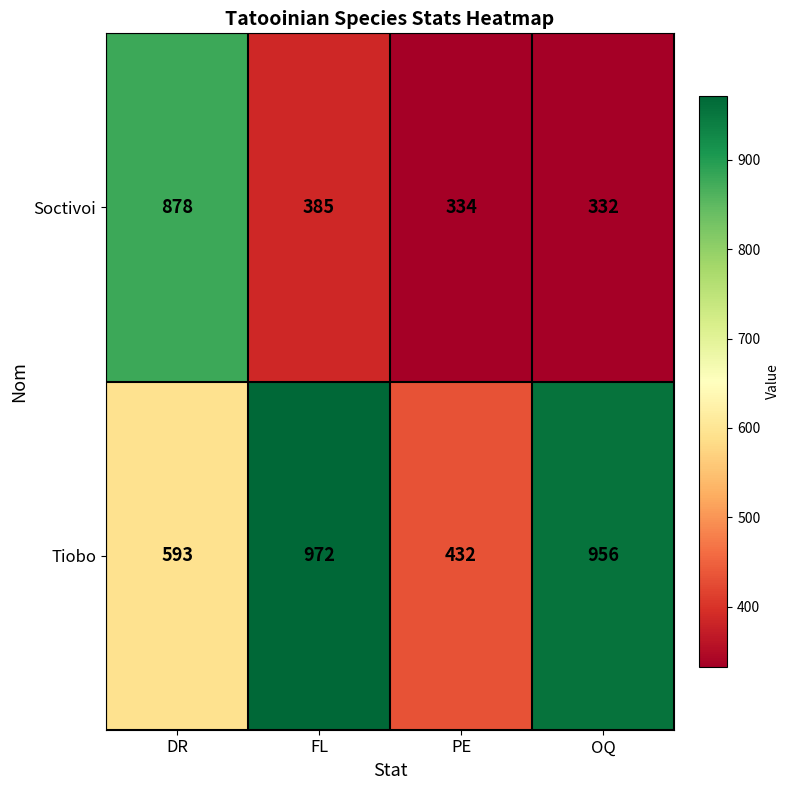

Reading left to right, list all the values displayed in this chart.

Soctivoi: DR=878	FL=385	PE=334	OQ=332
Tiobo: DR=593	FL=972	PE=432	OQ=956